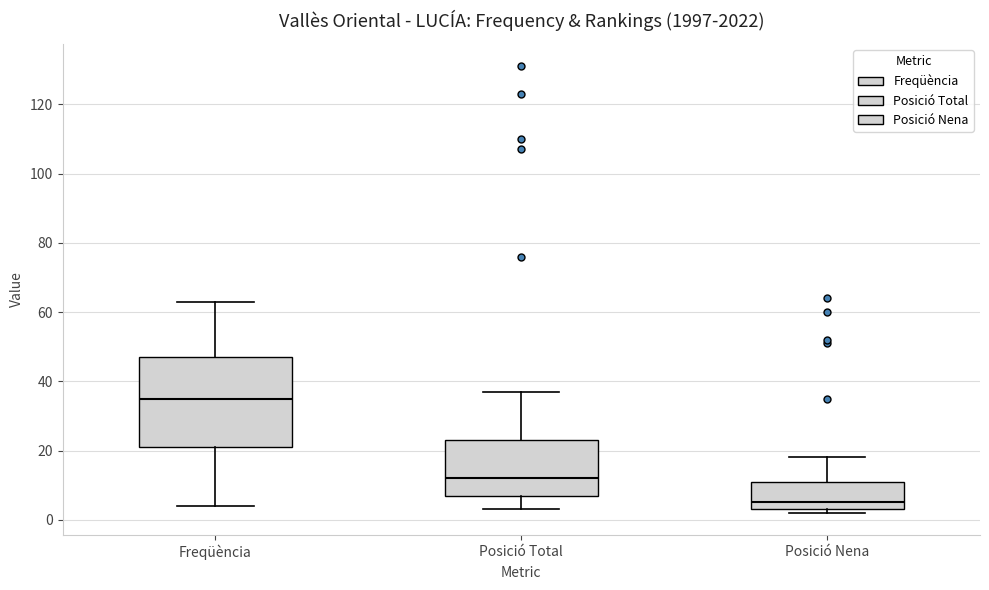

Comparing the boxes themselves (not the whiskers), which one is the tallest?

Freqüència